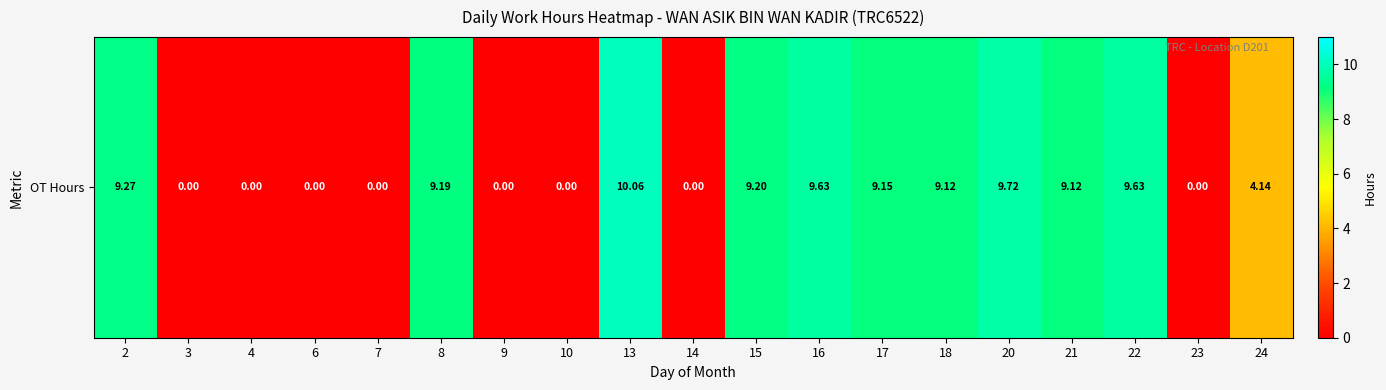

Approximately how many times larger is the value at 8 compared to 21?

1.0